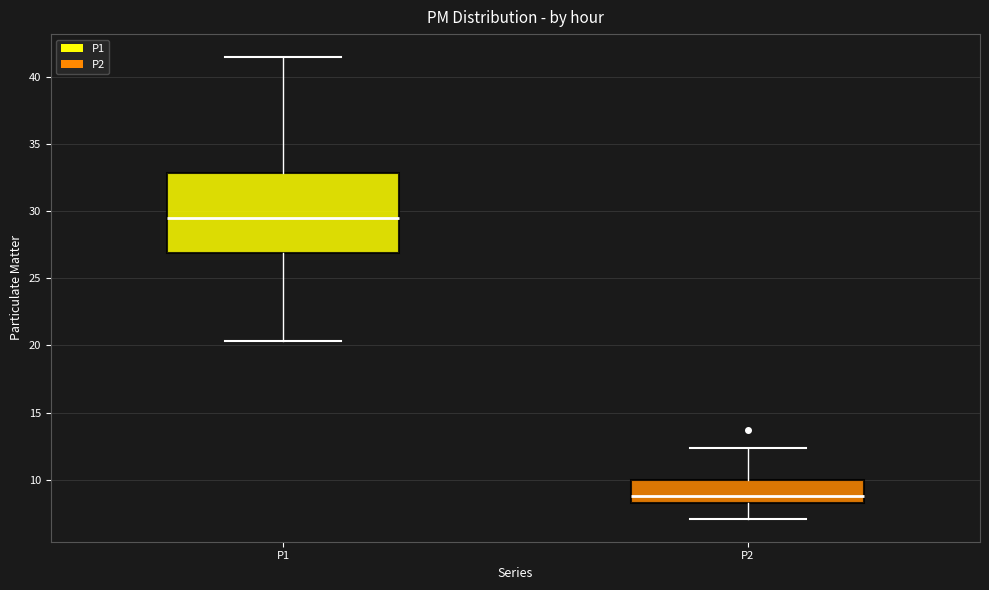

Which box's median line is the highest?

P1